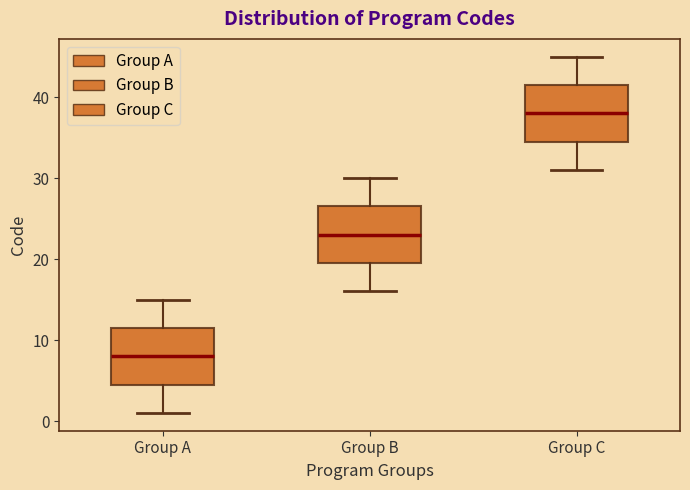

Reading left to right, read every box against the y-axis: the position of its median line, the range the box covers, and the ends of its whiskers. The values are not printed on the chart, so give them approximately, as read against the axis.

Group A: median 8, box 5 to 12, whiskers 1 to 15
Group B: median 23, box 20 to 27, whiskers 16 to 30
Group C: median 38, box 35 to 42, whiskers 31 to 45